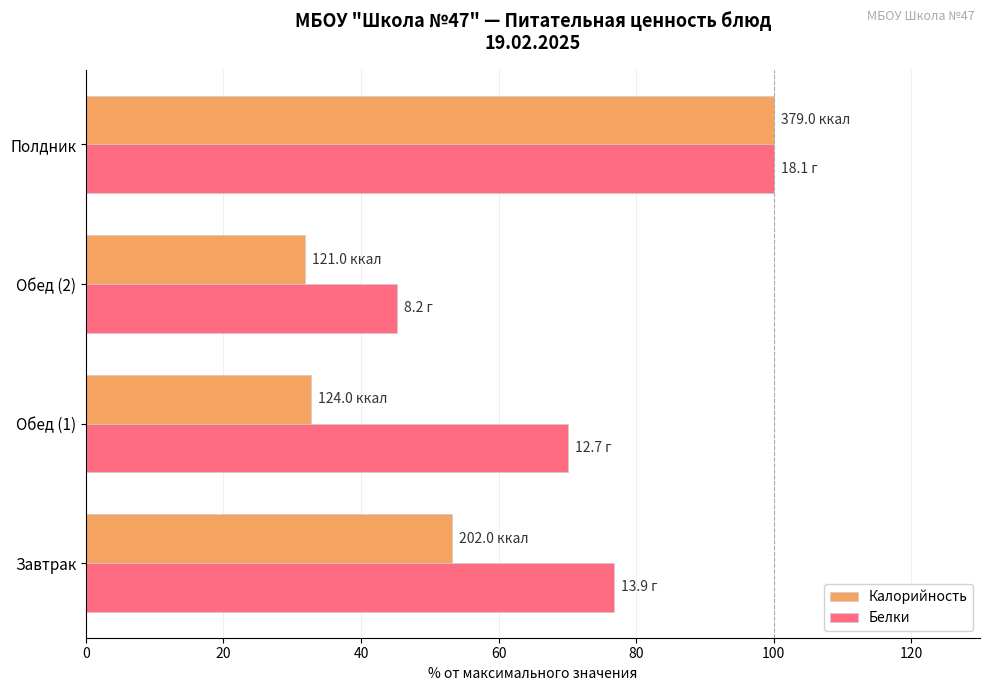

How many categories are shown in the chart?

4